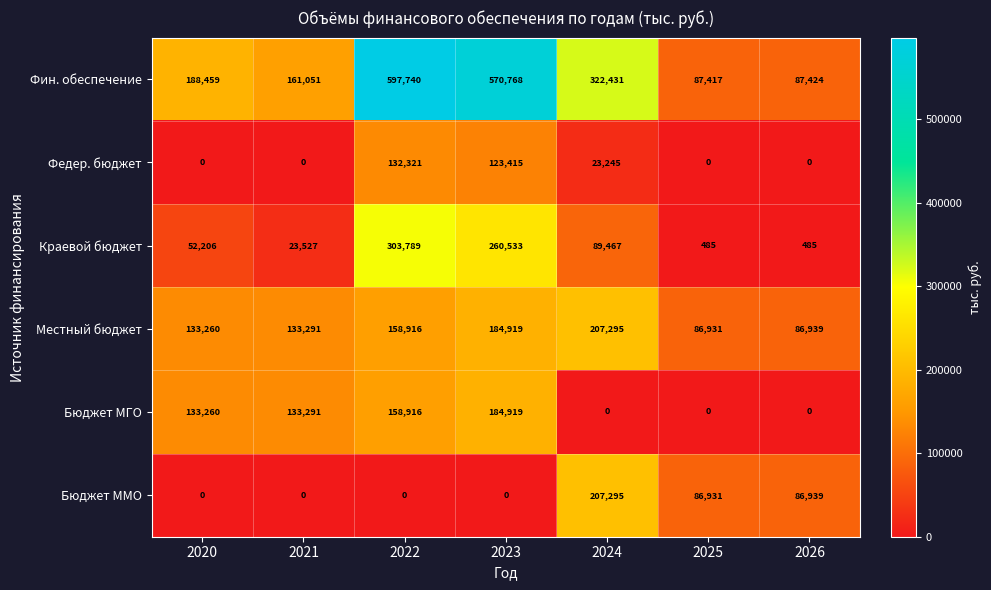

List the labels in order of Фин. обеспечение value, largest first.

2022, 2023, 2024, 2020, 2021, 2026, 2025